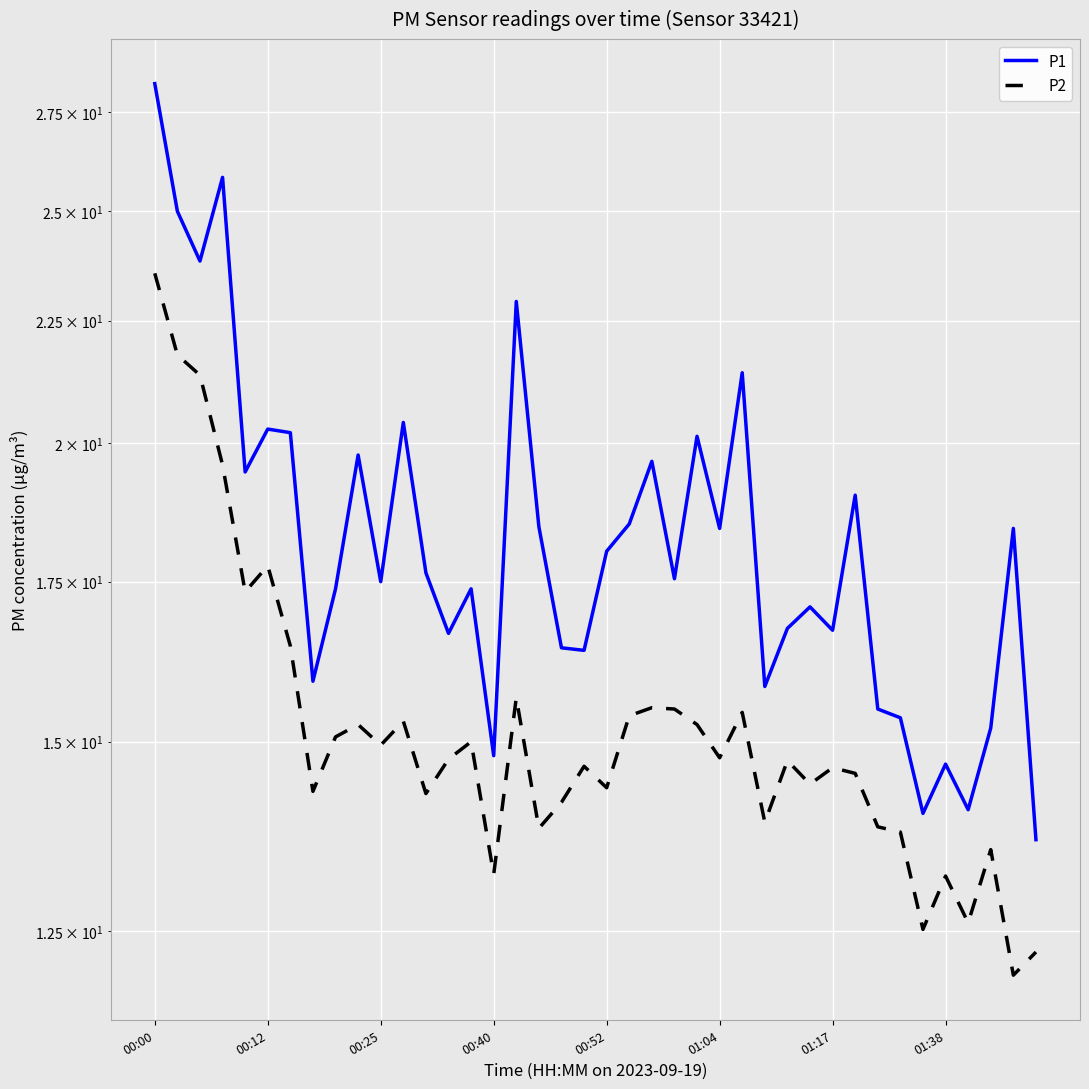

Is the value of P1 at 8 greater than the value of P2 at 00:12?

No